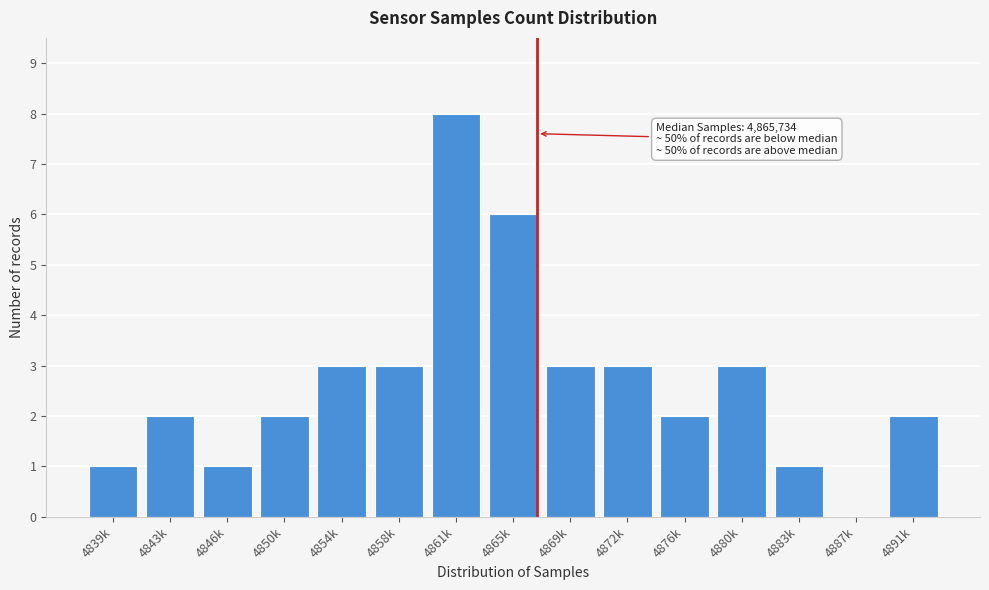

Reading right to left, what are all the values shown in this chart?

4891k=2	4887k=0	4883k=1	4880k=3	4876k=2	4872k=3	4869k=3	4865k=6	4861k=8	4858k=3	4854k=3	4850k=2	4846k=1	4843k=2	4839k=1